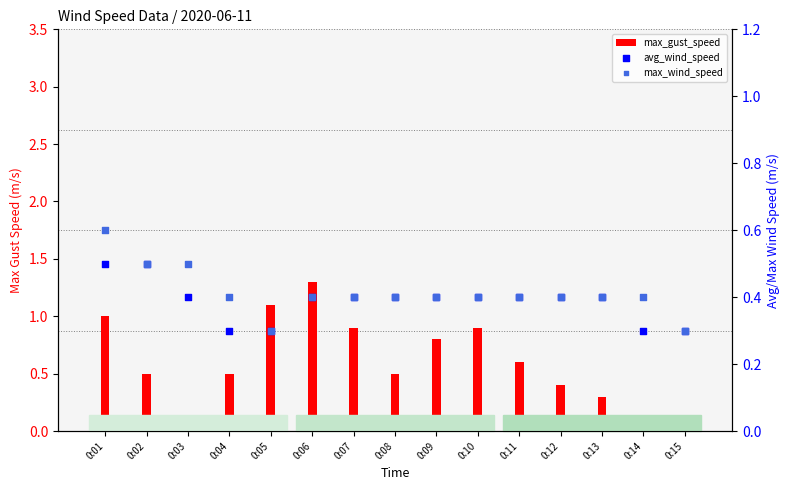

Which series contains the highest Y value?

max_gust_speed